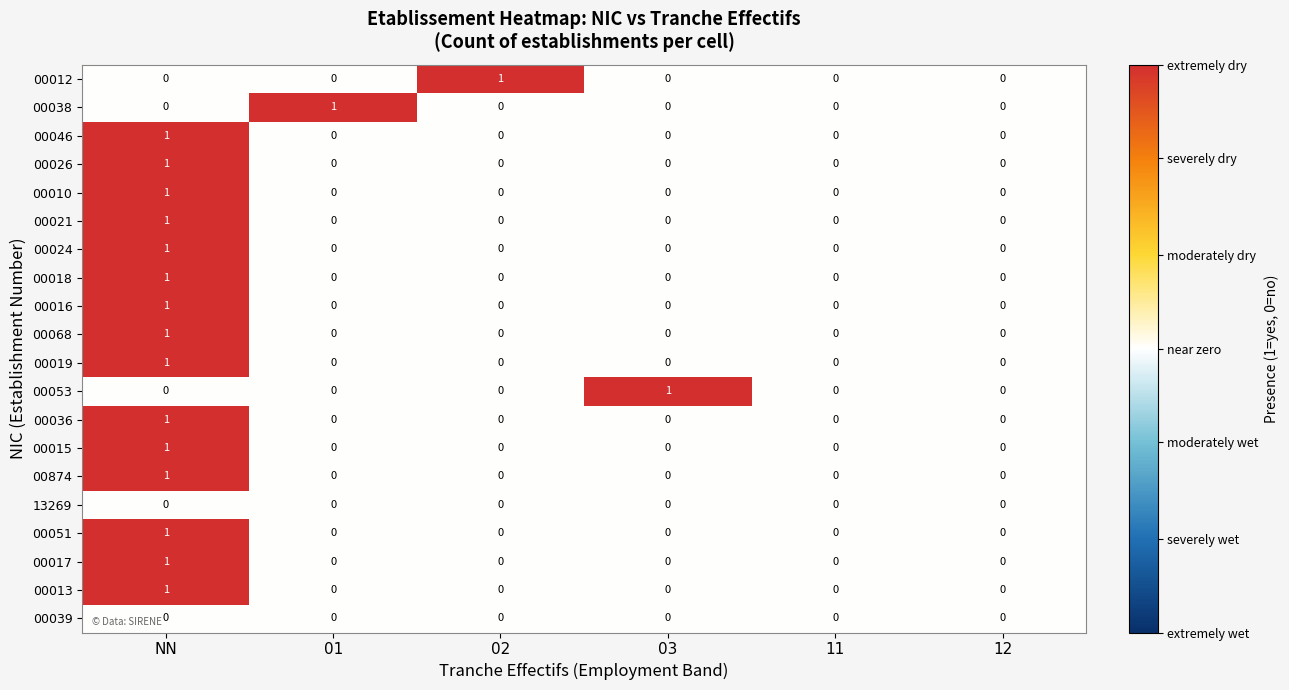

Between 01 and 11, which series saw the biggest shift?

00038